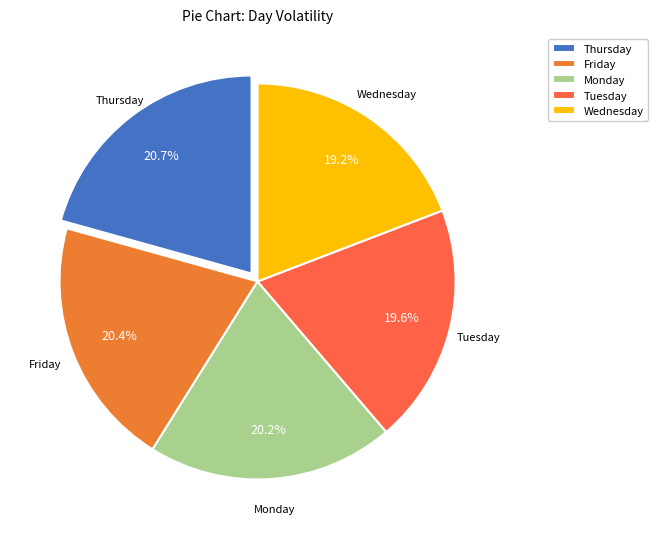

What is the smallest slice in the pie chart?

Wednesday